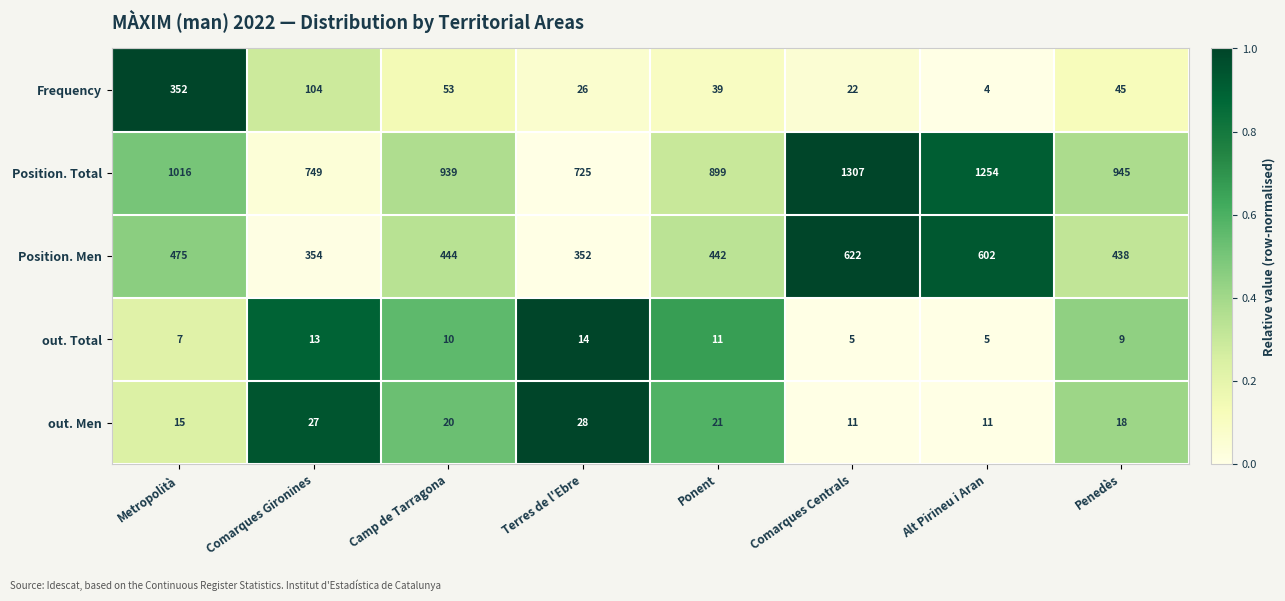

Is it true that Frequency equals 22 at Comarques Centrals?

True